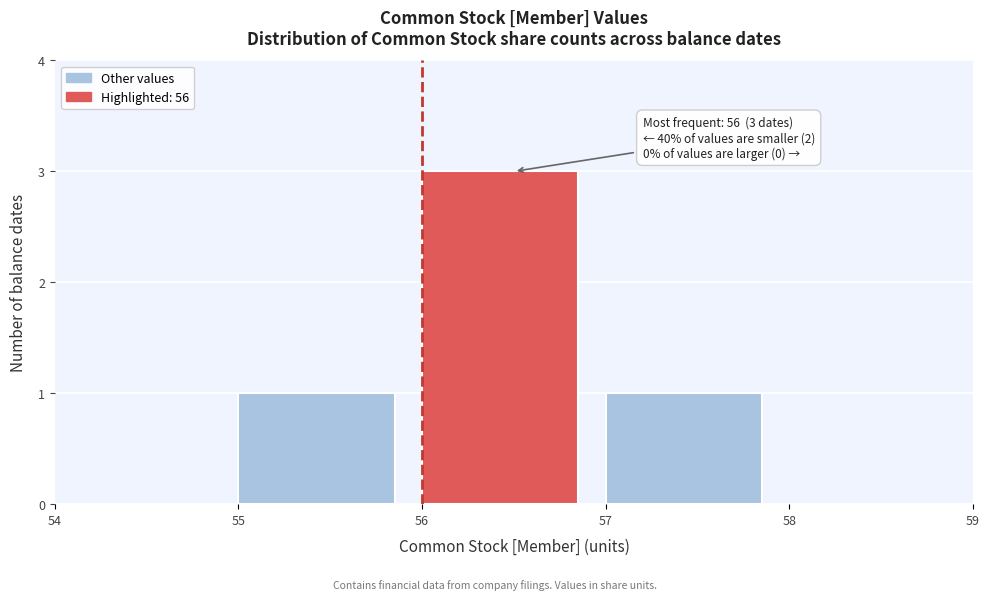

Which range on the x-axis has the tallest bar?

56 to 57